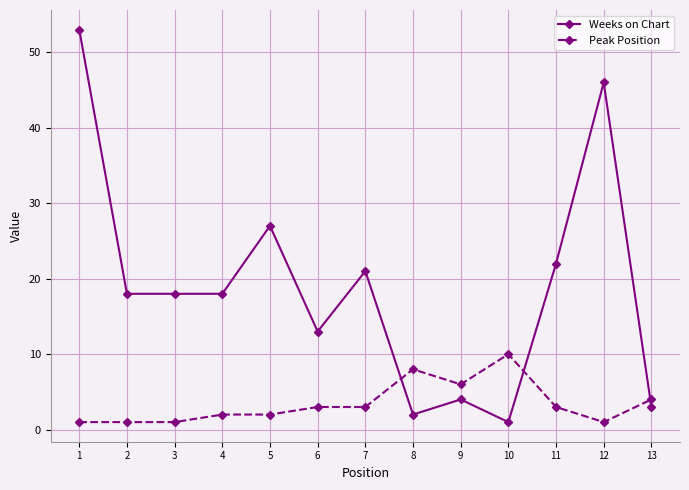

At how many categories does at least one series exceed 25?

3